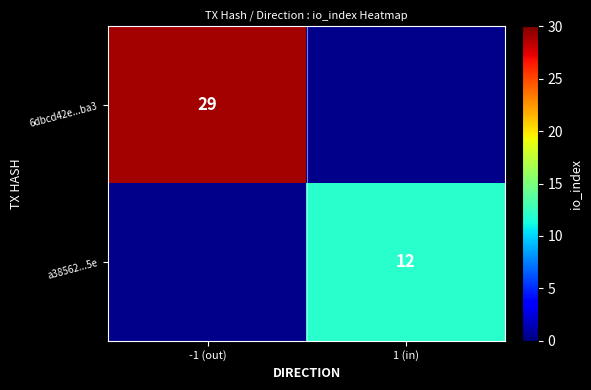

True or false: a38562...5e has a value of 12 at 1 (in).

True